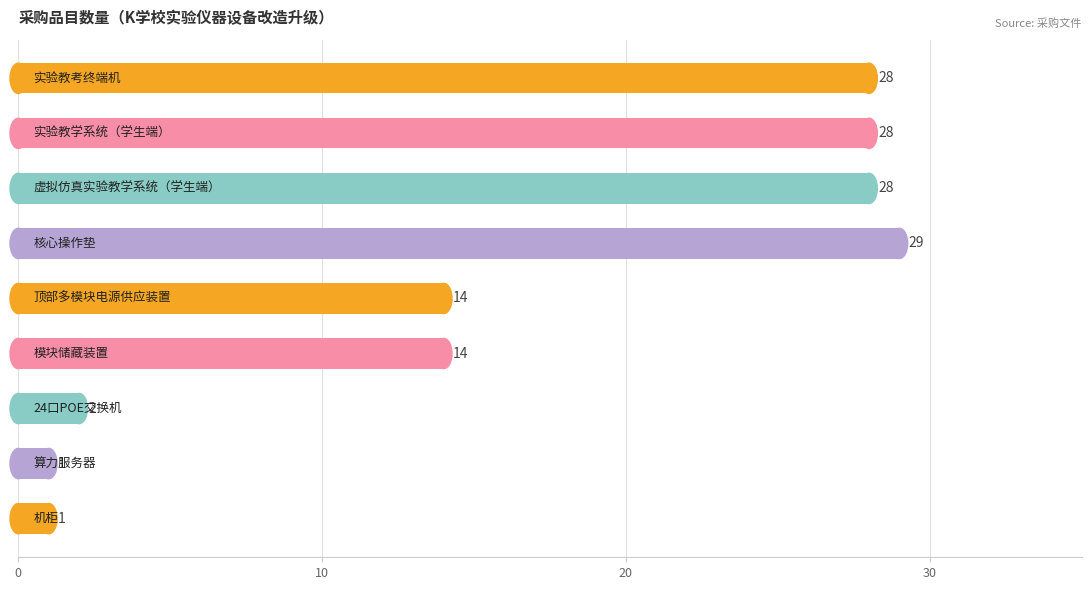

What is the minimum value shown in the chart?

1